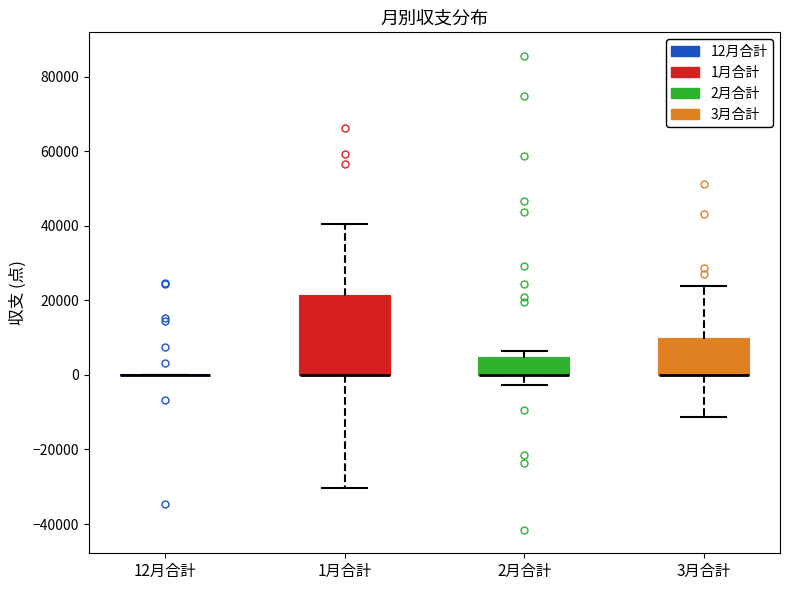

Reading left to right, read every box against the y-axis: the position of its median line, the range the box covers, and the ends of its whiskers. The values are not printed on the chart, so give them approximately, as read against the axis.

12月合計: box collapsed to a line at 0, whiskers 0 to 0
1月合計: median 0 (drawn on the box's lower edge), box 0 to 22000, whiskers -30000 to 40000
2月合計: median 0 (drawn on the box's lower edge), box 0 to 4000, whiskers -2000 to 6000
3月合計: median 0 (drawn on the box's lower edge), box 0 to 10000, whiskers -12000 to 24000